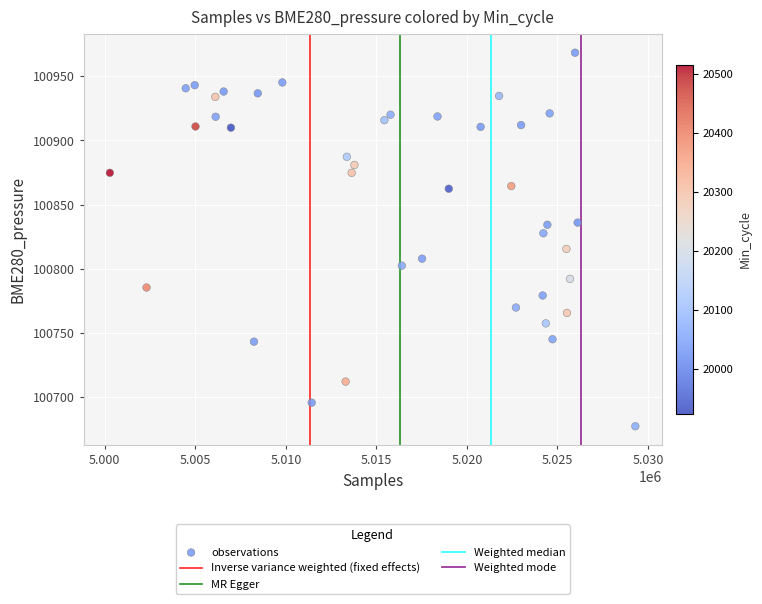

What is the range of X values (max minus min)?

29024.0